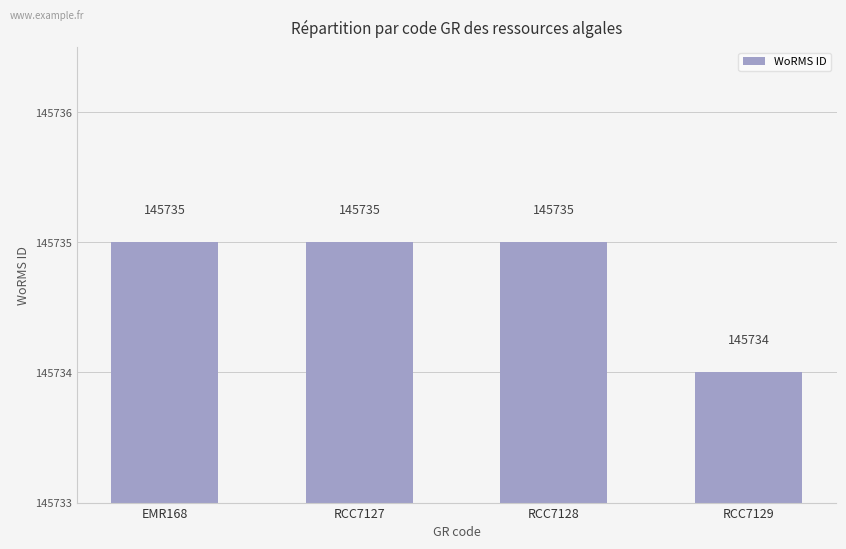

What is the label of the 3rd bar from the left?

RCC7128